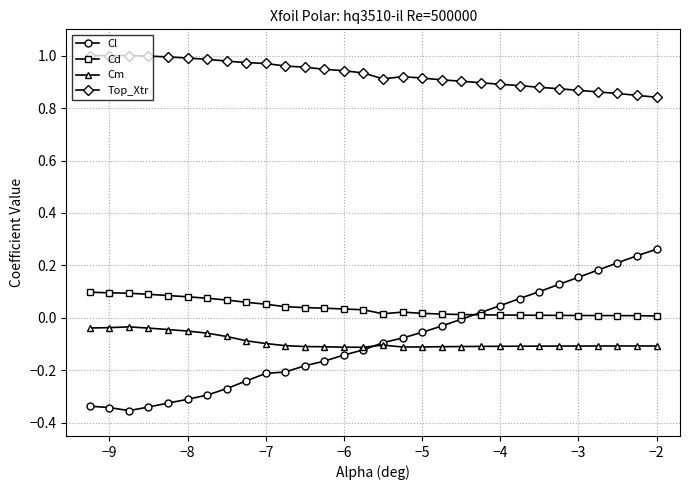

True or false: Cm and Top_Xtr cross at least once.

False